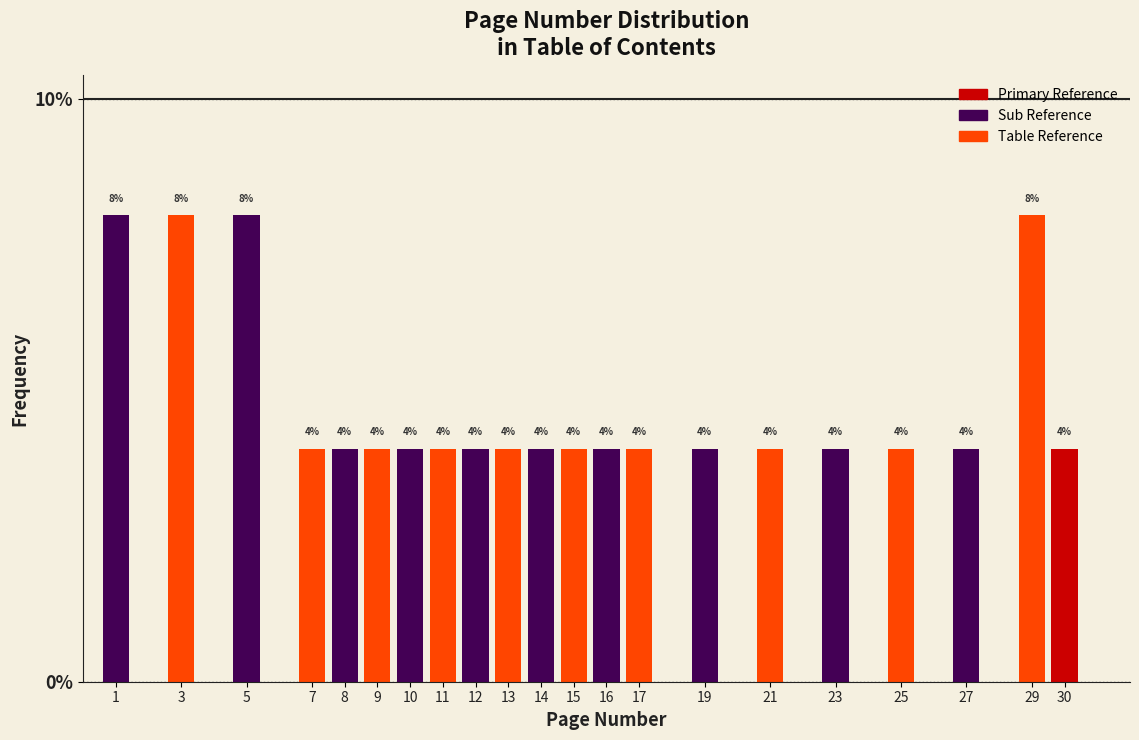

Reading right to left, extract all data points from this chart.

4	8	4	4	4	4	4	4	4	4	4	4	4	4	4	4	4	4	8	8	8